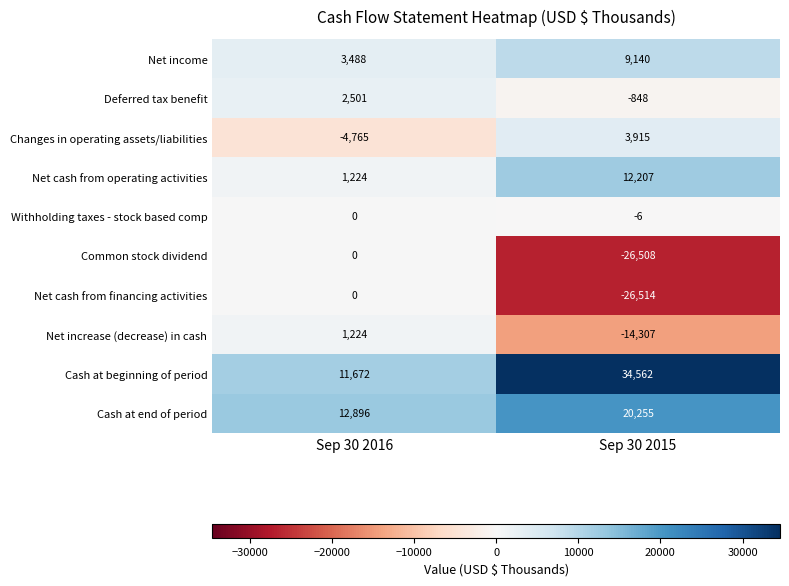

How many distinct data groups are displayed?

10